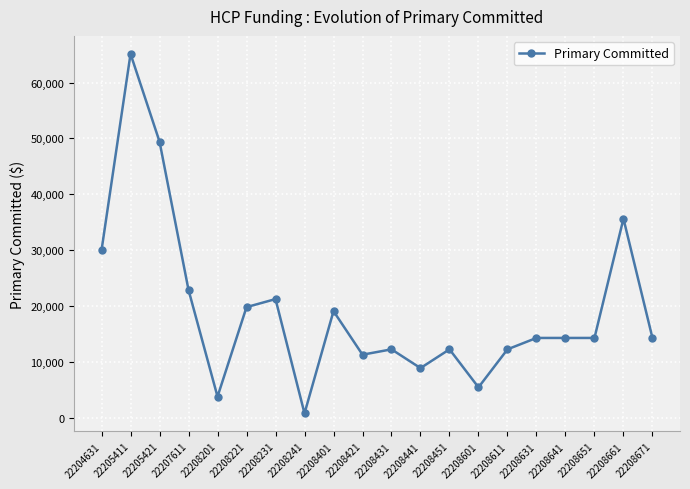

Is it true that the value at 22208221 is 19776.0?

True